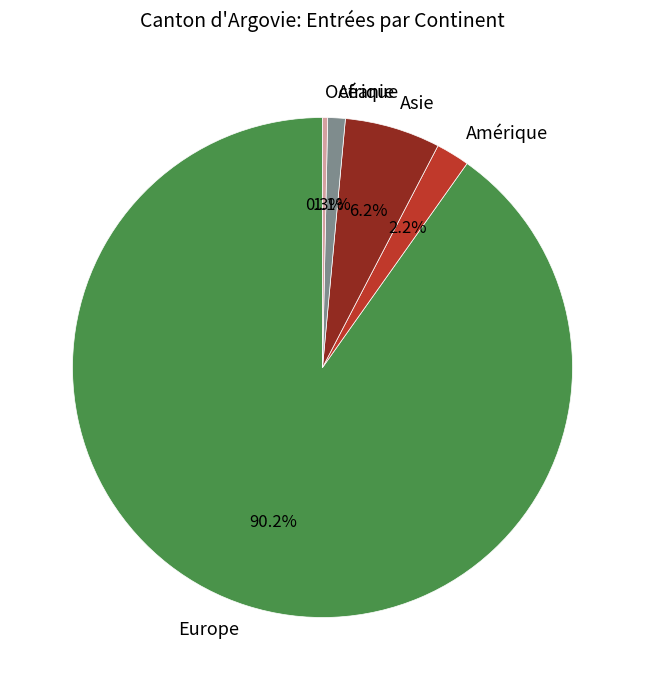

The Océanie slice represents 7% of the pie. True or false?

False